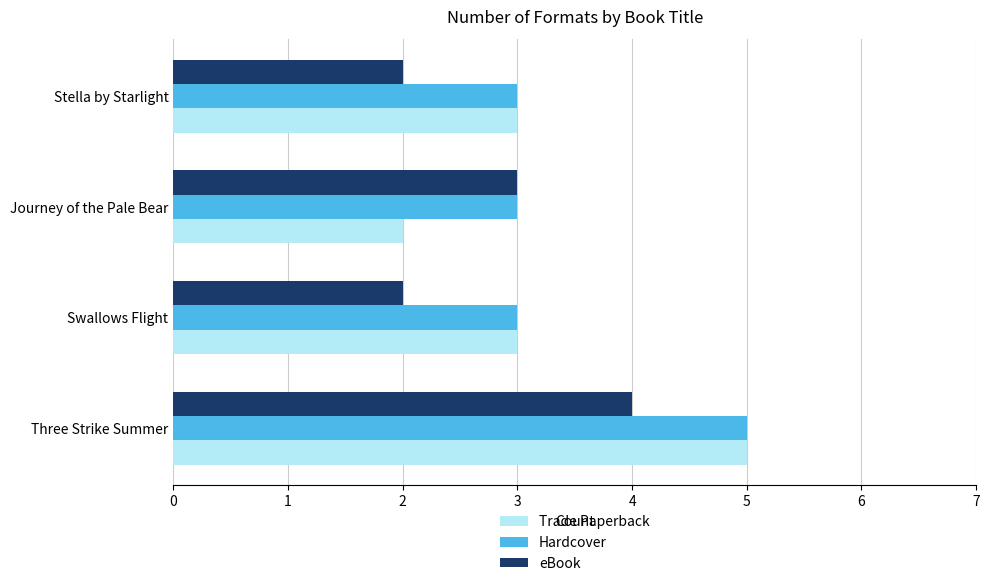

Count the Hardcover values in the range 3 to 5.

4